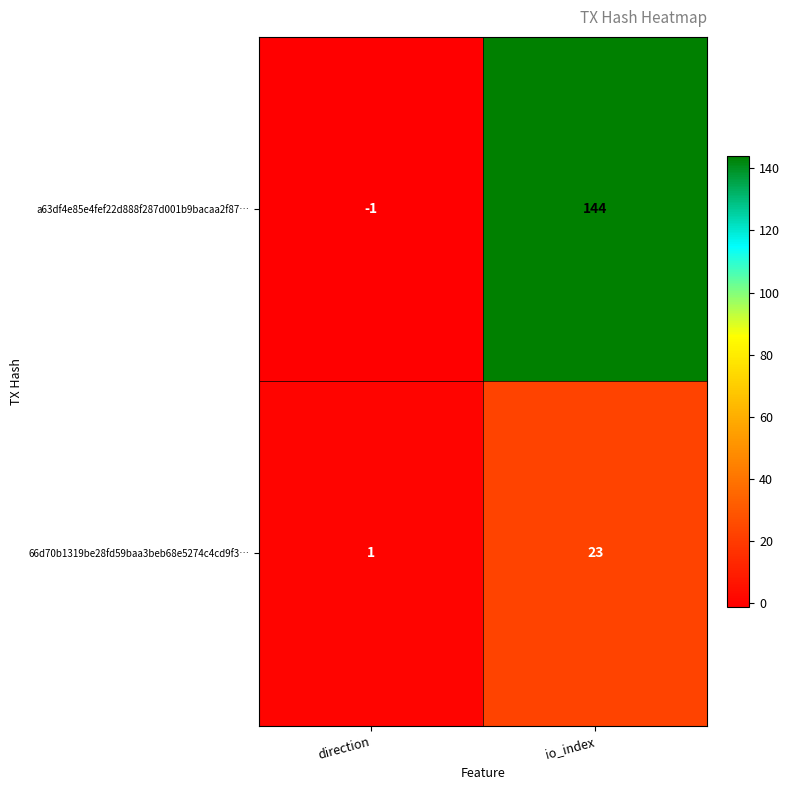

The 66d70b1319be28fd59baa3beb68e5274c4cd9f3… series shows 0 at direction. True or false?

False